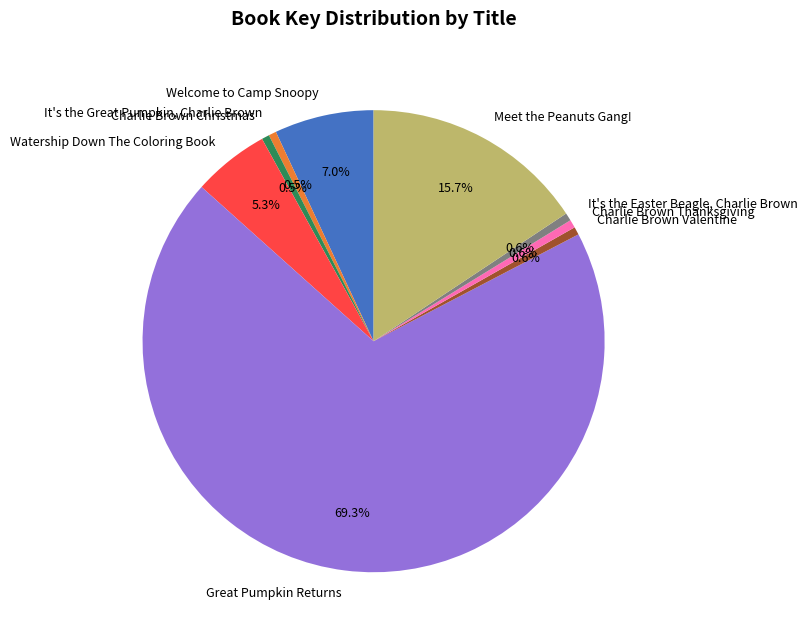

Between It's the Great Pumpkin, Charlie Brown and Great Pumpkin Returns, which is larger?

Great Pumpkin Returns